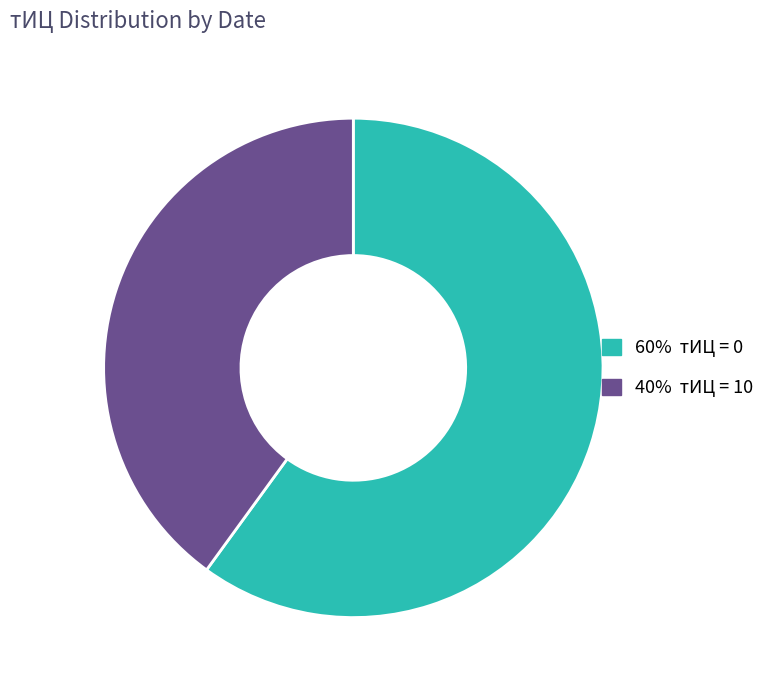

Does any single category account for the majority?

Yes